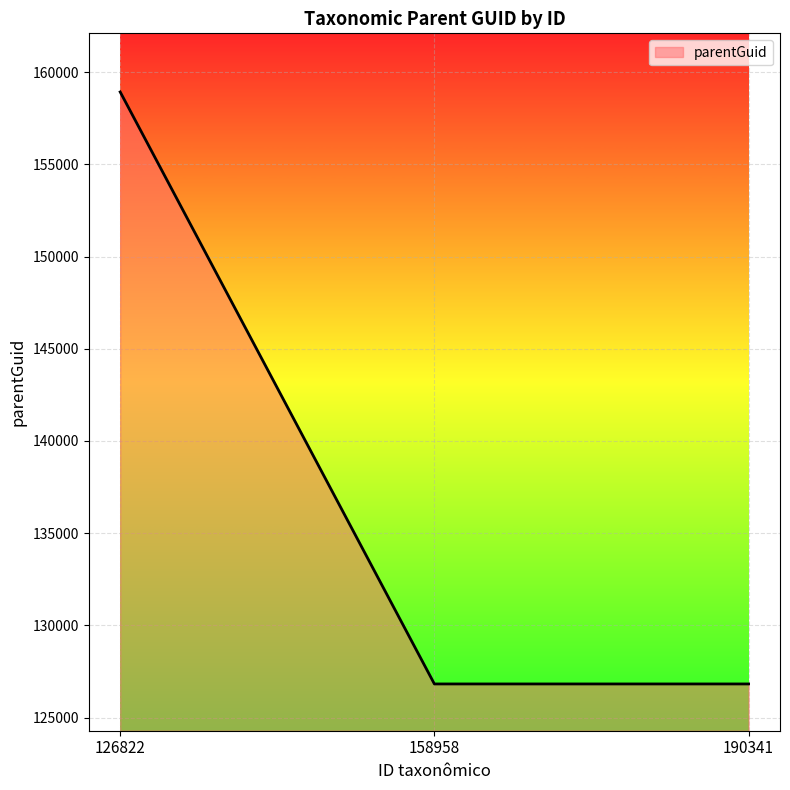

Is it true that the value at 158958 is 126822?

True